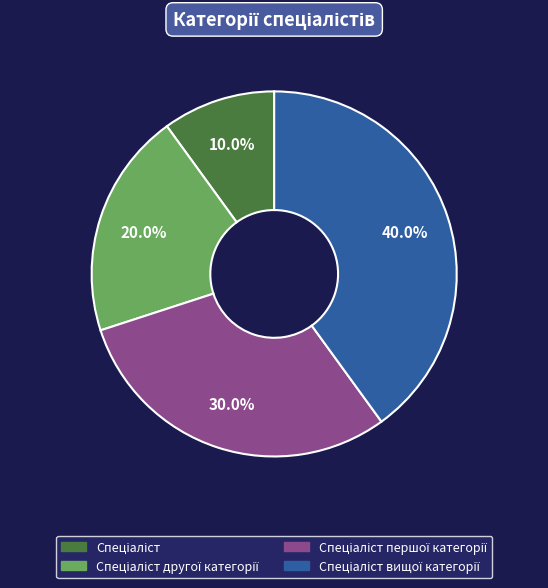

Is there a majority slice in this chart?

No